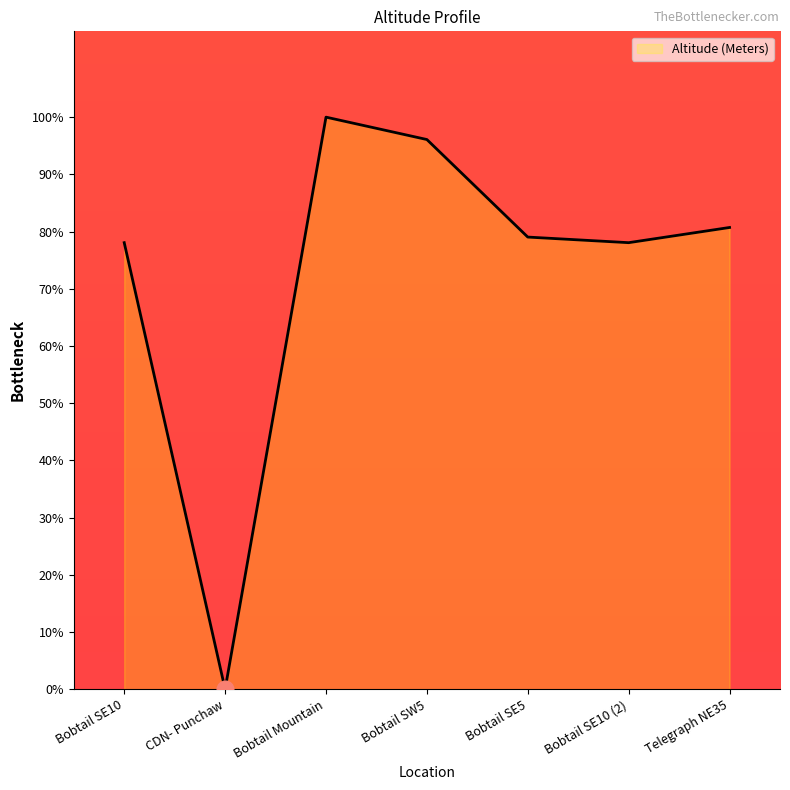

At which category does the chart reach its peak across all series?

Bobtail Mountain